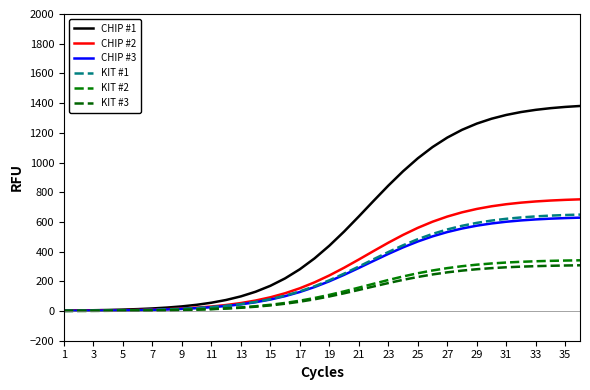

What is the difference between the maximum and minimum values in the CHIP #2 series?

750.4